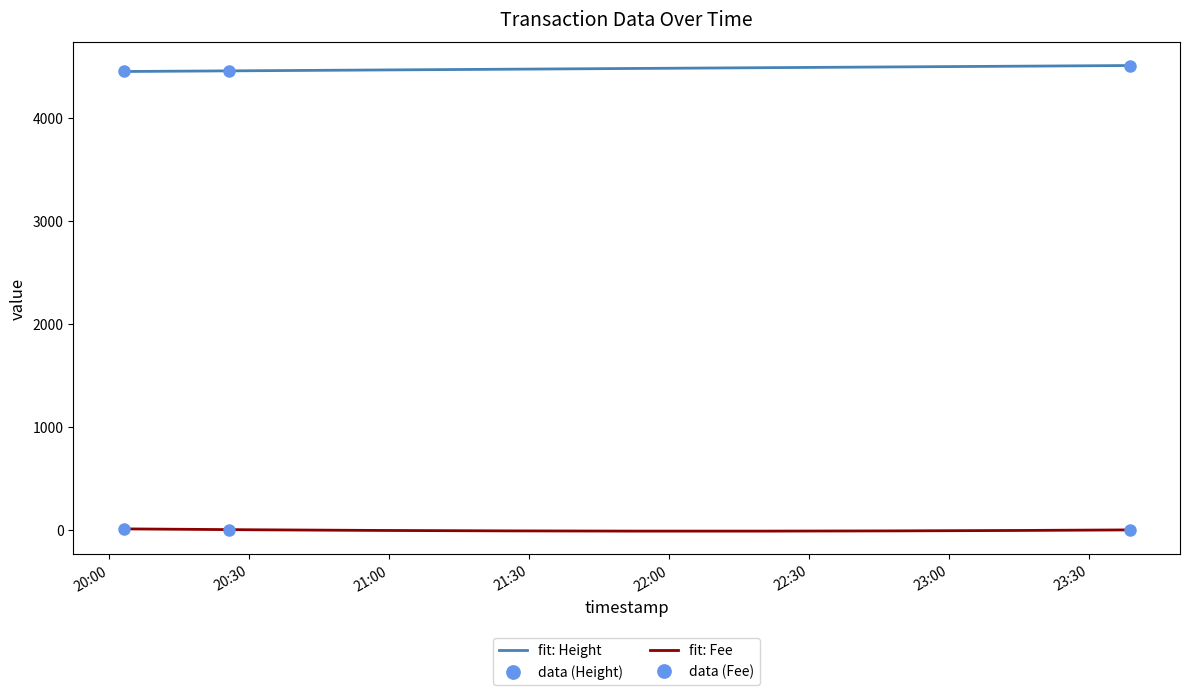

What is the sum of the Fee values at 2019-01-22 20:25:40 and 2019-01-22 20:03:05?

12.7